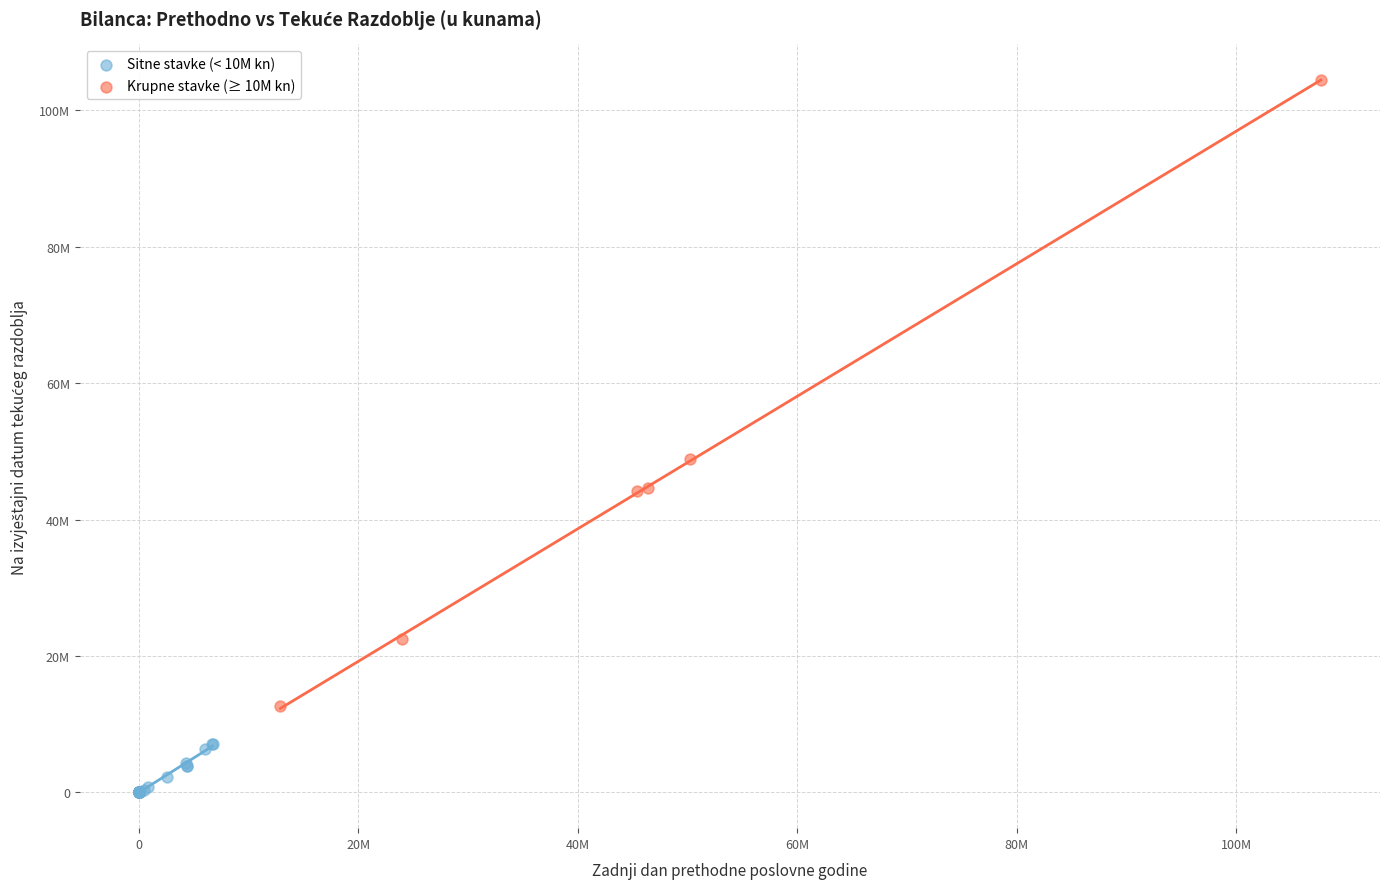

What are all the series names shown in the legend?

Sitne stavke (< 10M kn), Krupne stavke (≥ 10M kn)